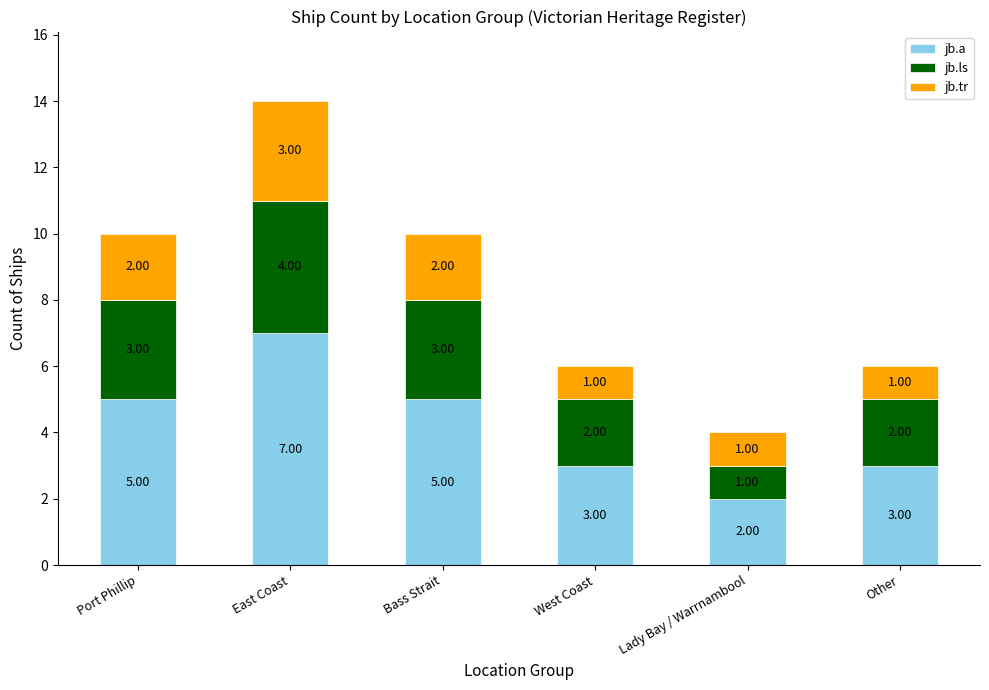

What is the difference between the maximum and minimum values in the jb.a series?

5